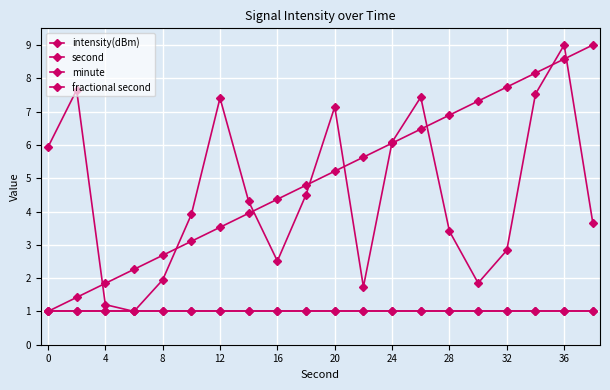

Which series has the largest range (max minus min)?

intensity(dBm)